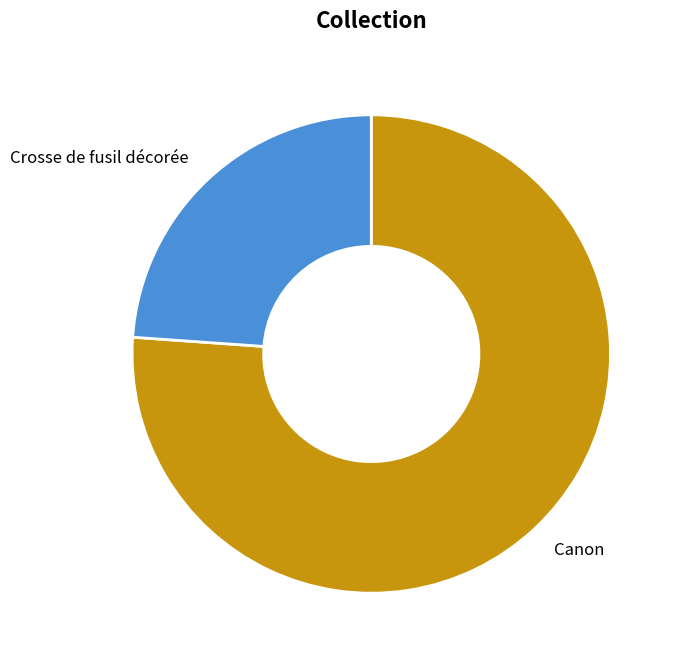

Do Canon and Crosse de fusil décorée together represent more than half of the pie?

Yes